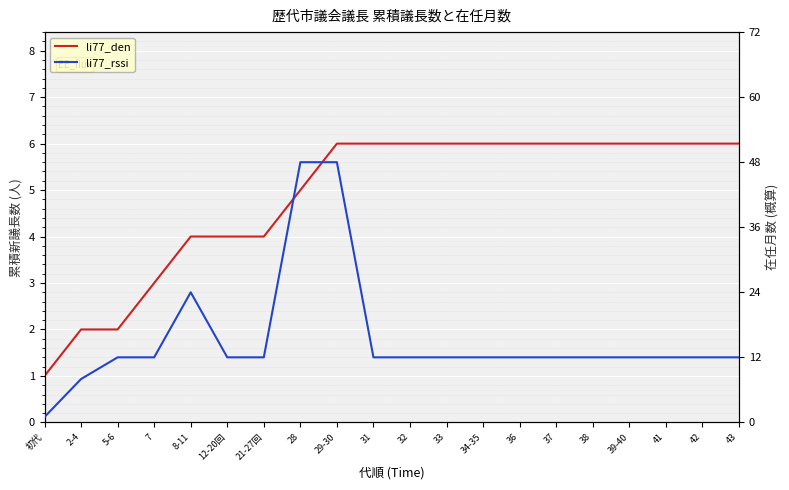

What is the difference between the second highest and second lowest values in the li77_rssi series?

40